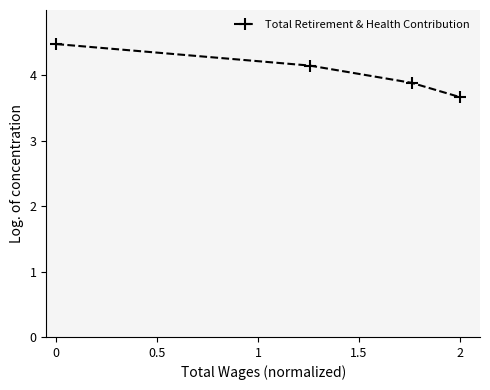

What is the value of the 1st point from the left?

4.5